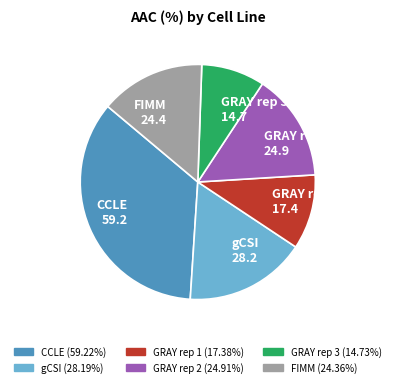

Do CCLE 59.2 and GRAY rep 3 14.7 together represent more than half of the pie?

No